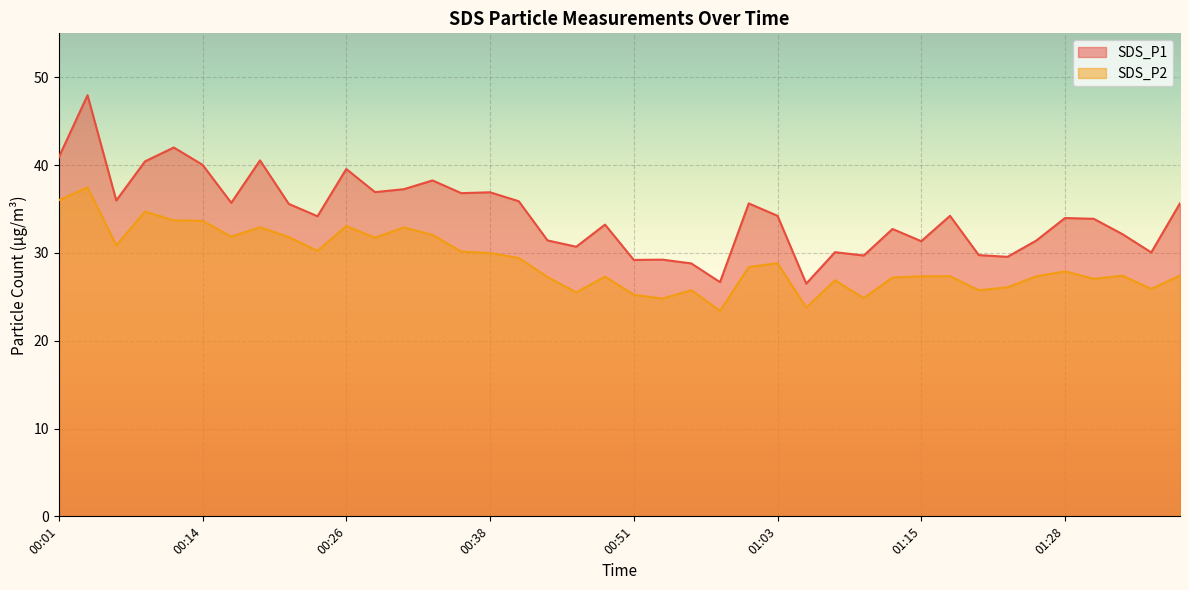

The value of SDS_P2 at 01:20 is 6.6. True or false?

False